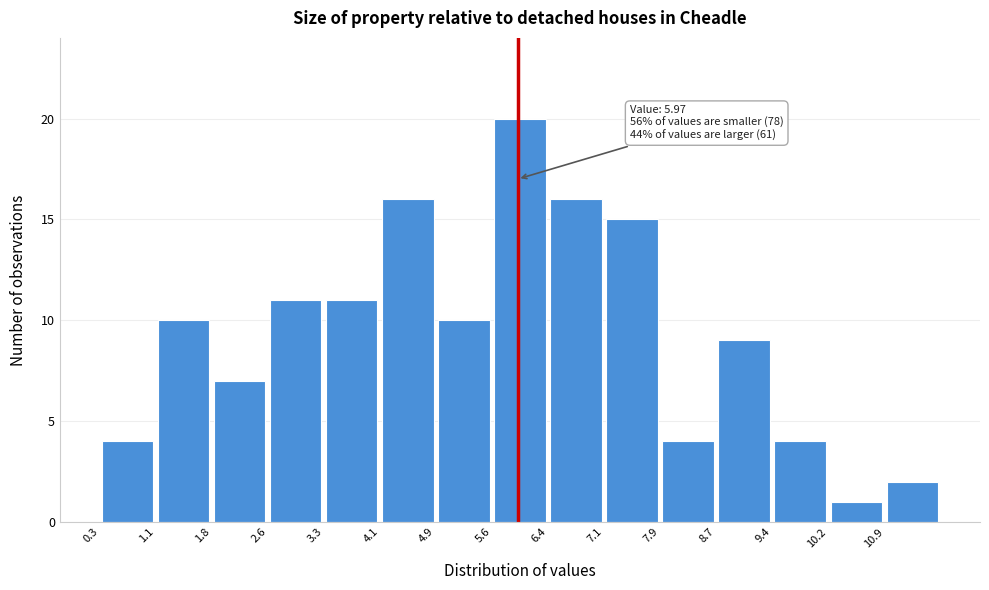

Over which range of the x-axis is the bar tallest?

5.62 to 6.38